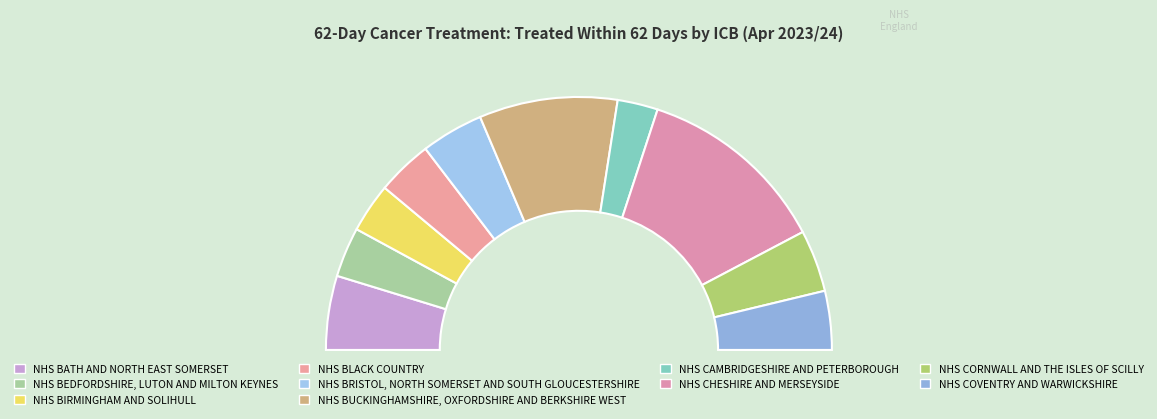

What percentage is NOT represented by NHS BLACK COUNTRY?

92.9%